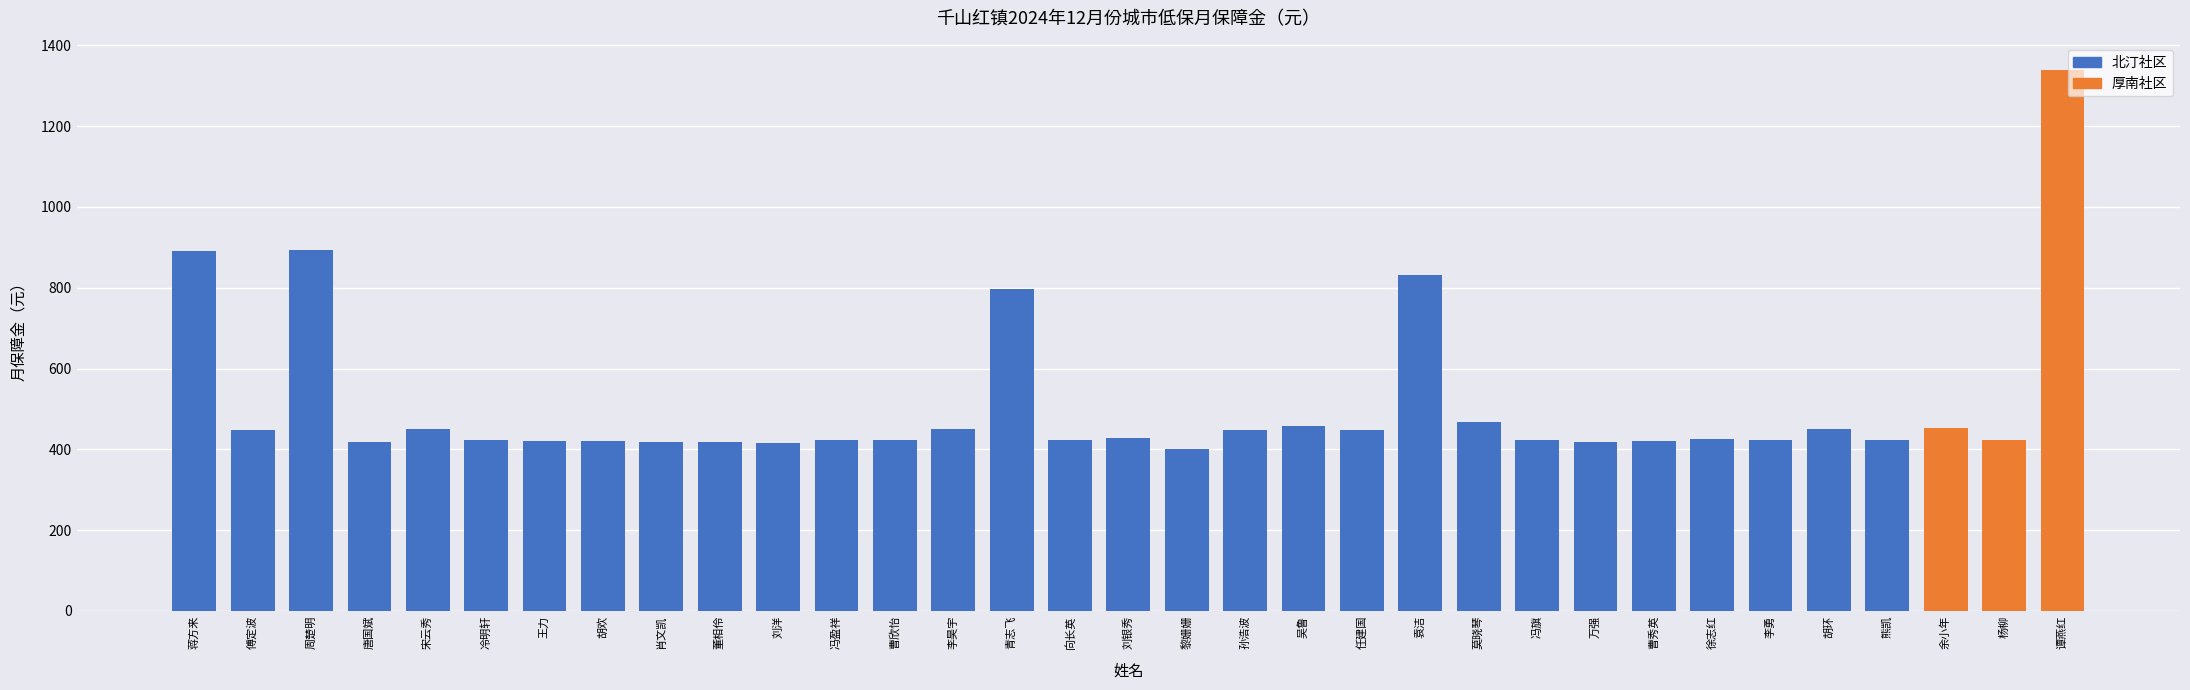

What is the label of the 9th bar from the left?

肖文凯